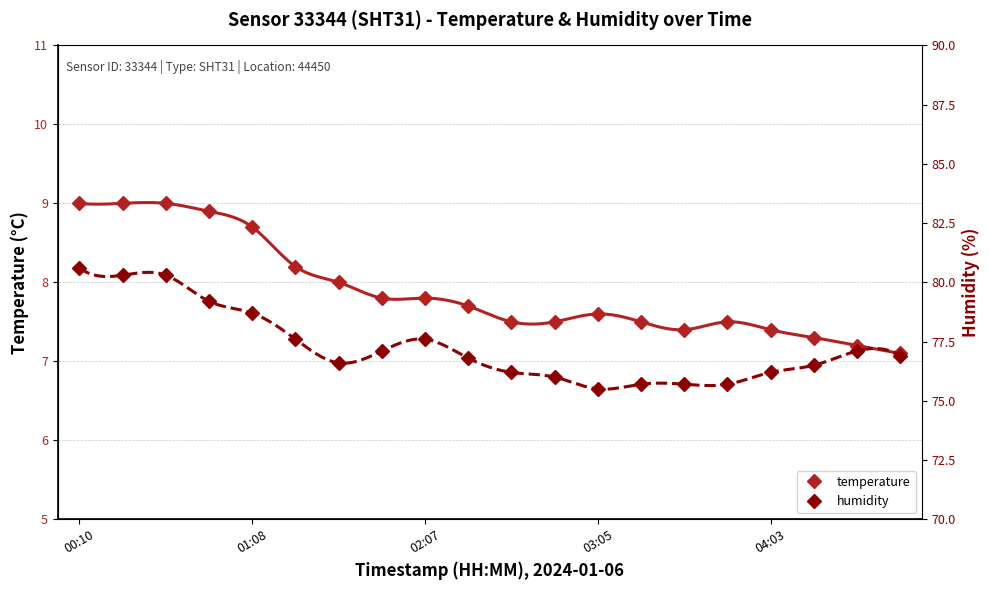

What is the sum of all temperature values?

158.1